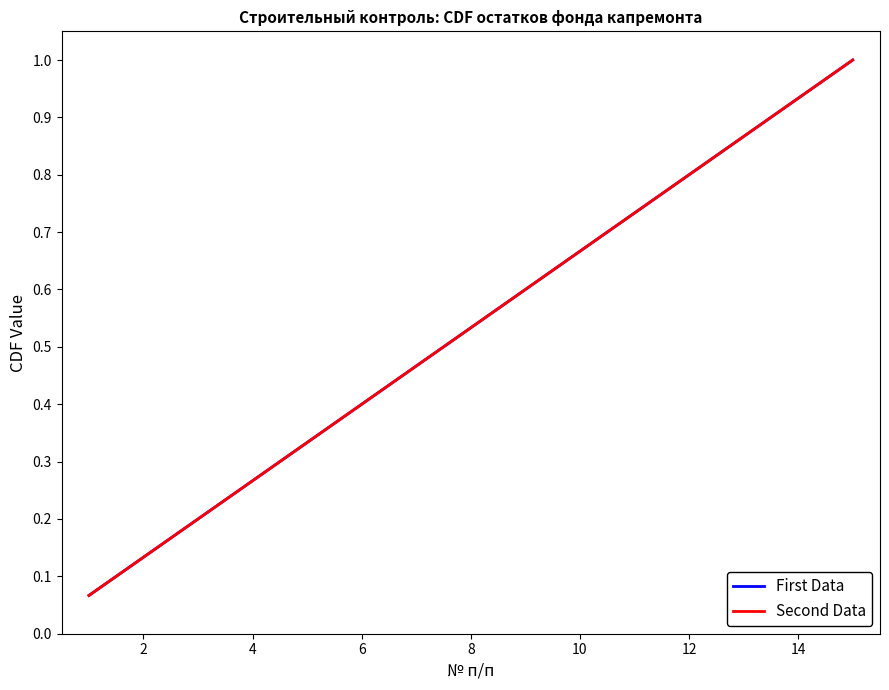

Is this an area chart (filled region under the line)?

No